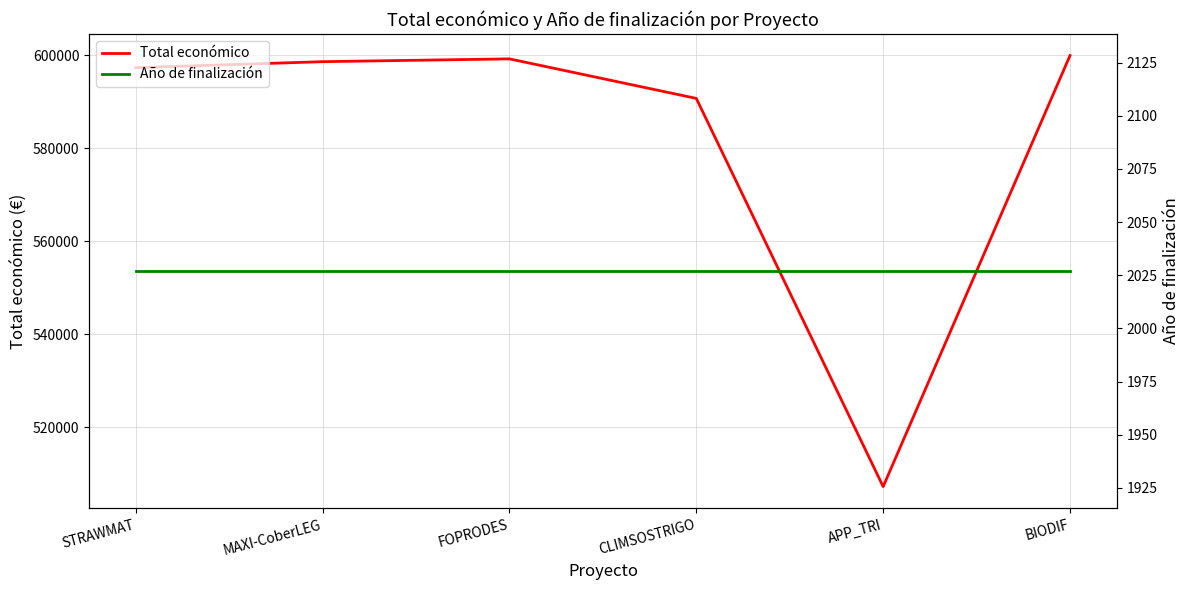

What position from the left is BIODIF?

6